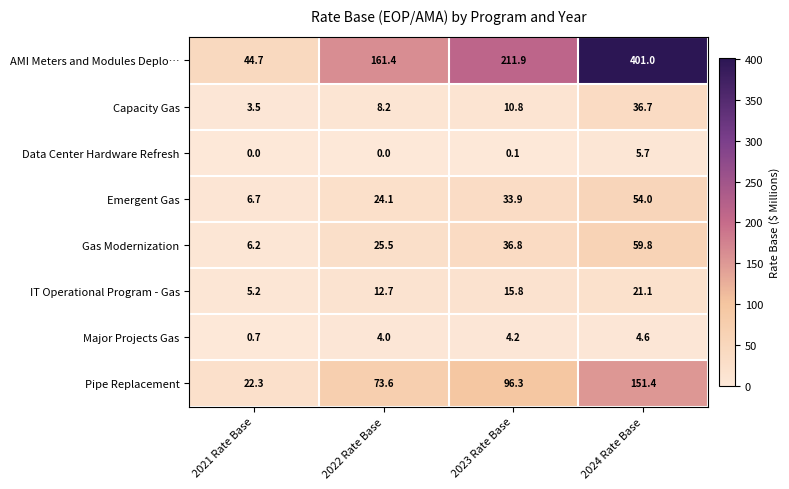

List the series in order of their peak value, lowest first.

Major Projects Gas, Data Center Hardware Refresh, IT Operational Program - Gas, Capacity Gas, Emergent Gas, Gas Modernization, Pipe Replacement, AMI Meters and Modules Deplo…